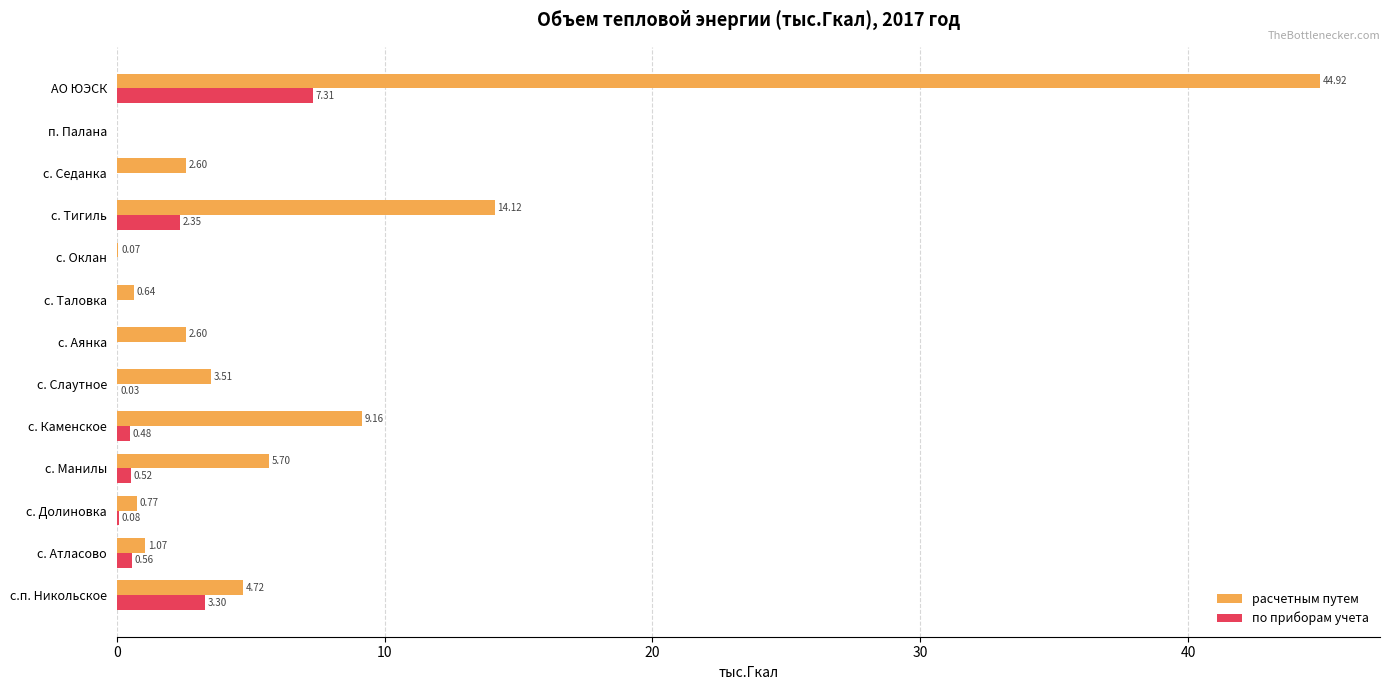

At which category is the sum across all series the highest?

АО ЮЭСК